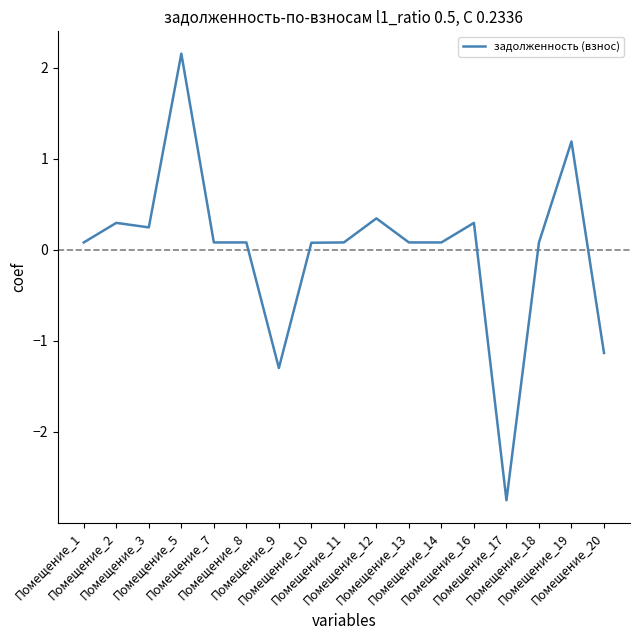

How many lines are shown in the chart?

1